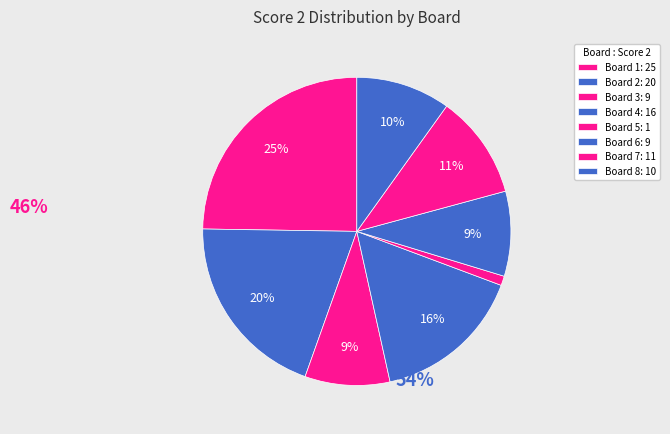

Does any single category account for the majority?

No